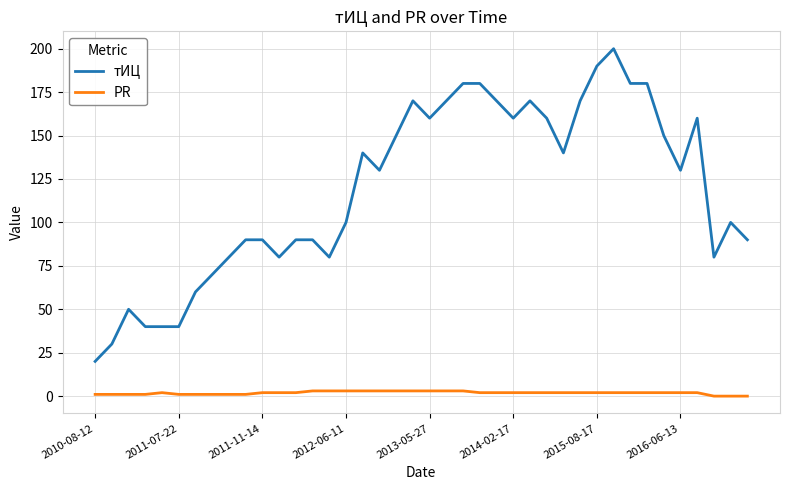

How many PR values are between 1 and 3?

37